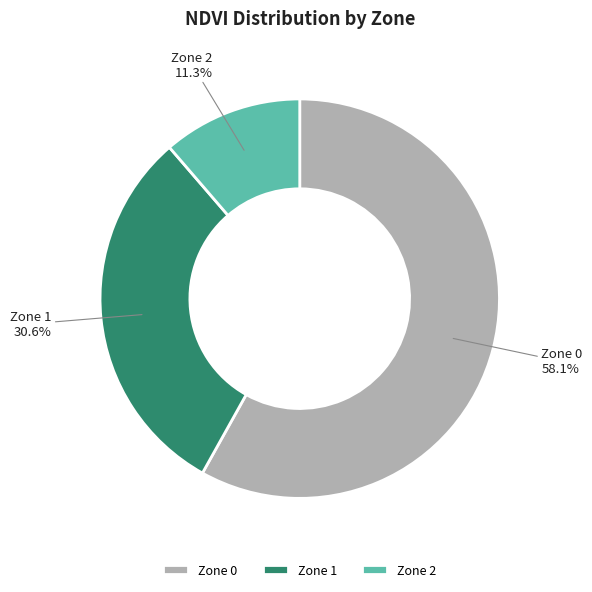

Combined, do Zone 0 and Zone 1 account for over 50%?

Yes